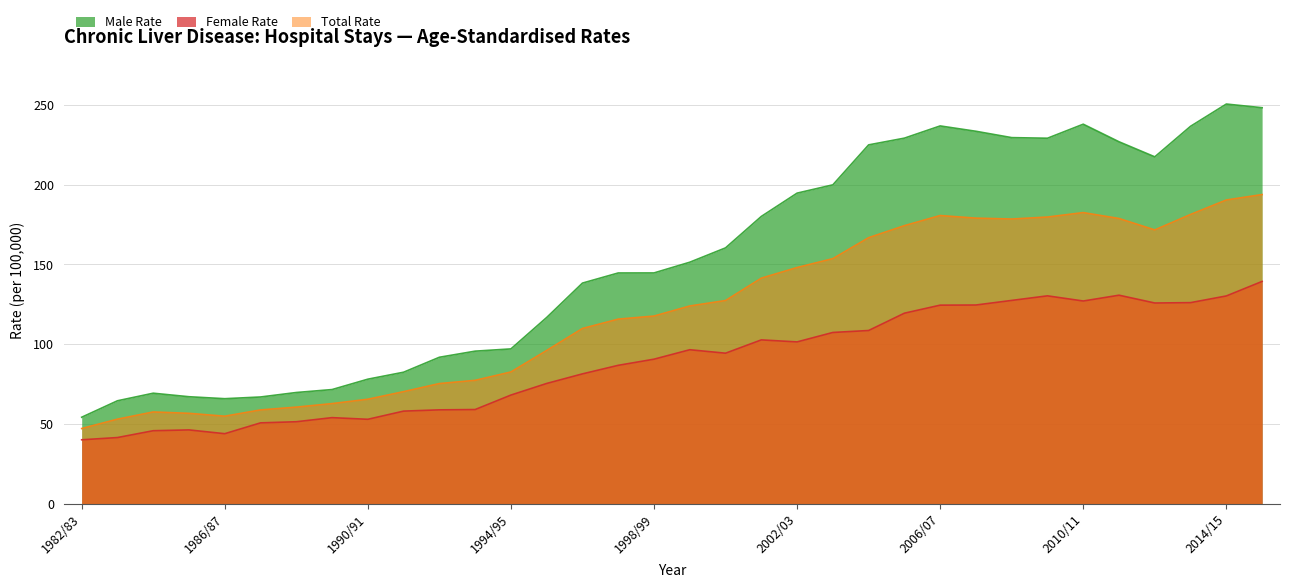

Which series has the largest range (max minus min)?

Male Rate